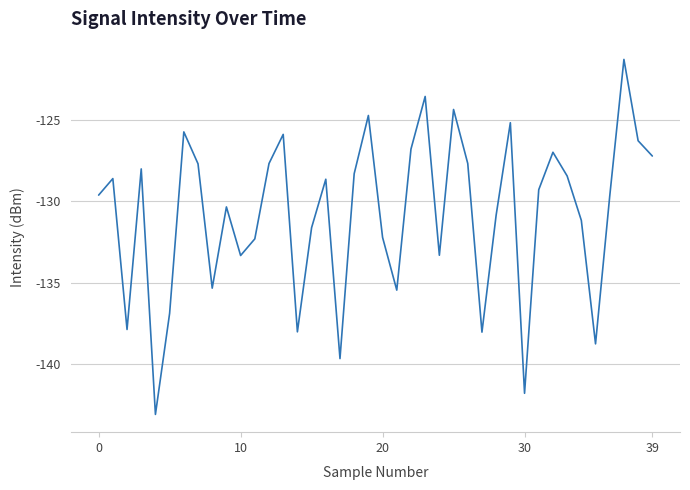

What is the difference between the second highest and minimum values?

19.6